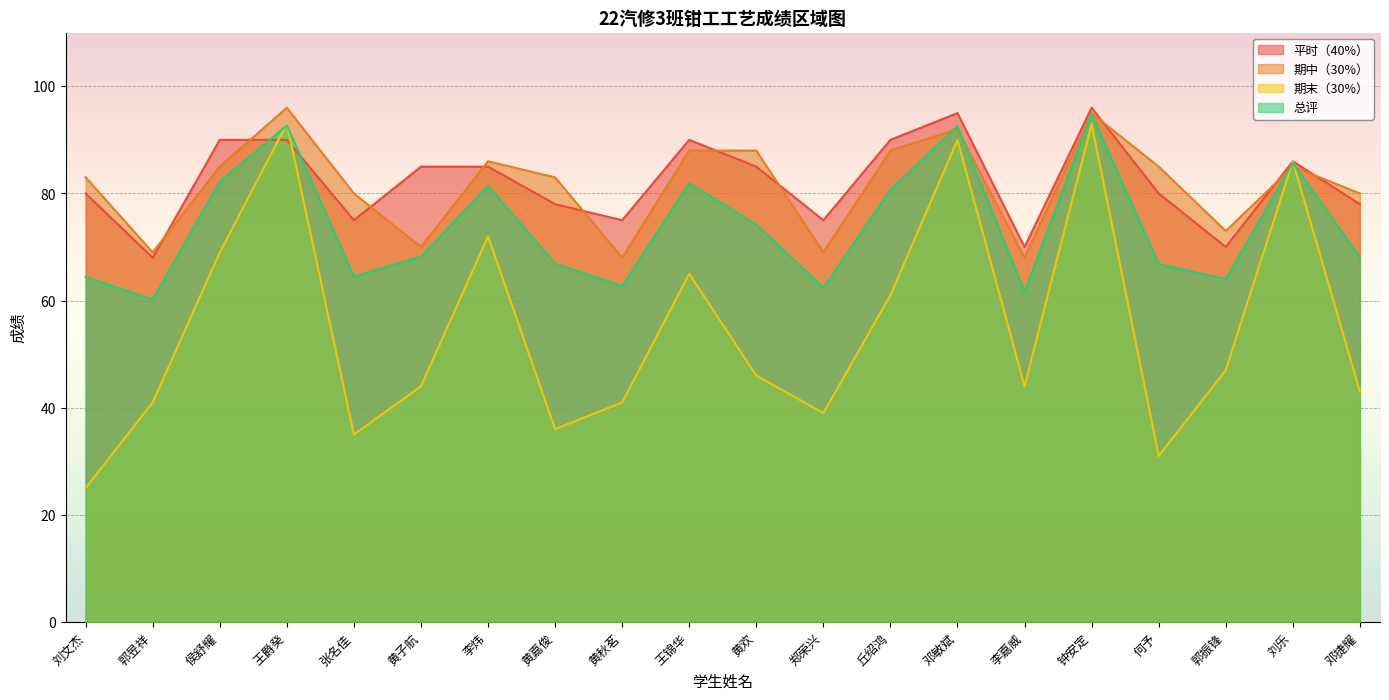

How many interior local valleys does the 平时（40%） series have?

6